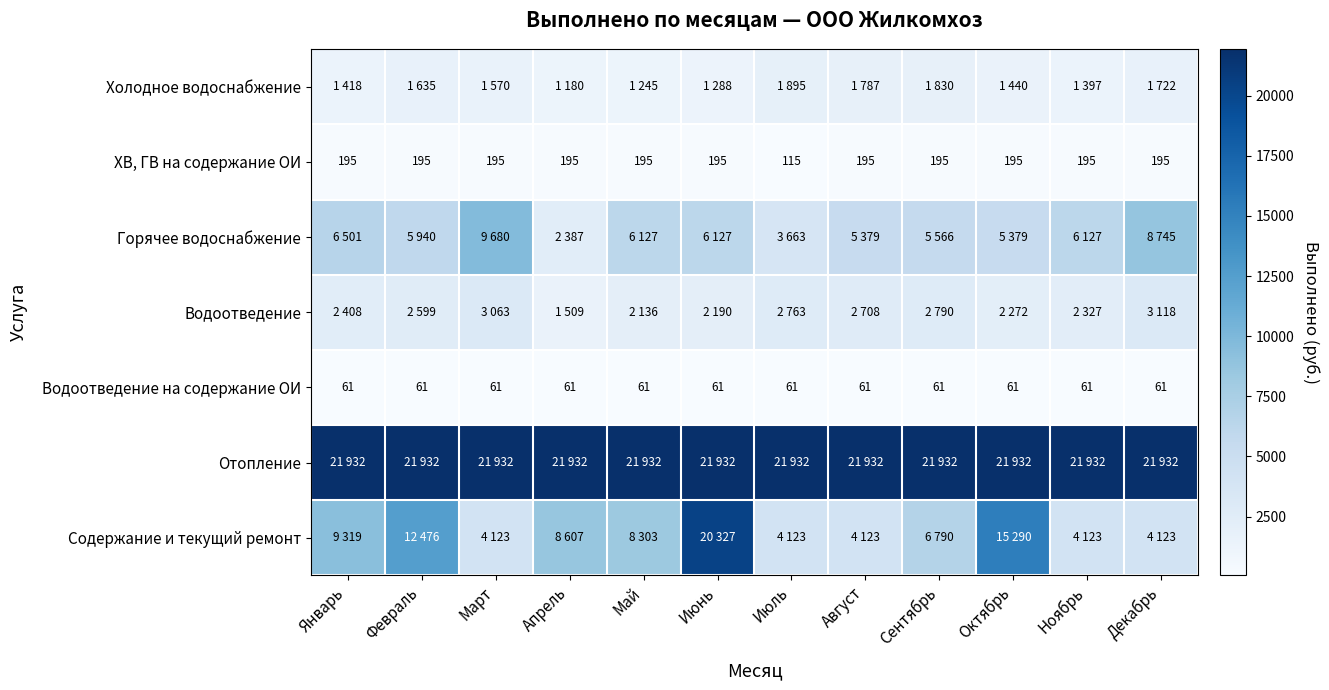

Is the value of Водоотведение на содержание ОИ at Октябрь greater than the value of Содержание и текущий ремонт at Июнь?

No